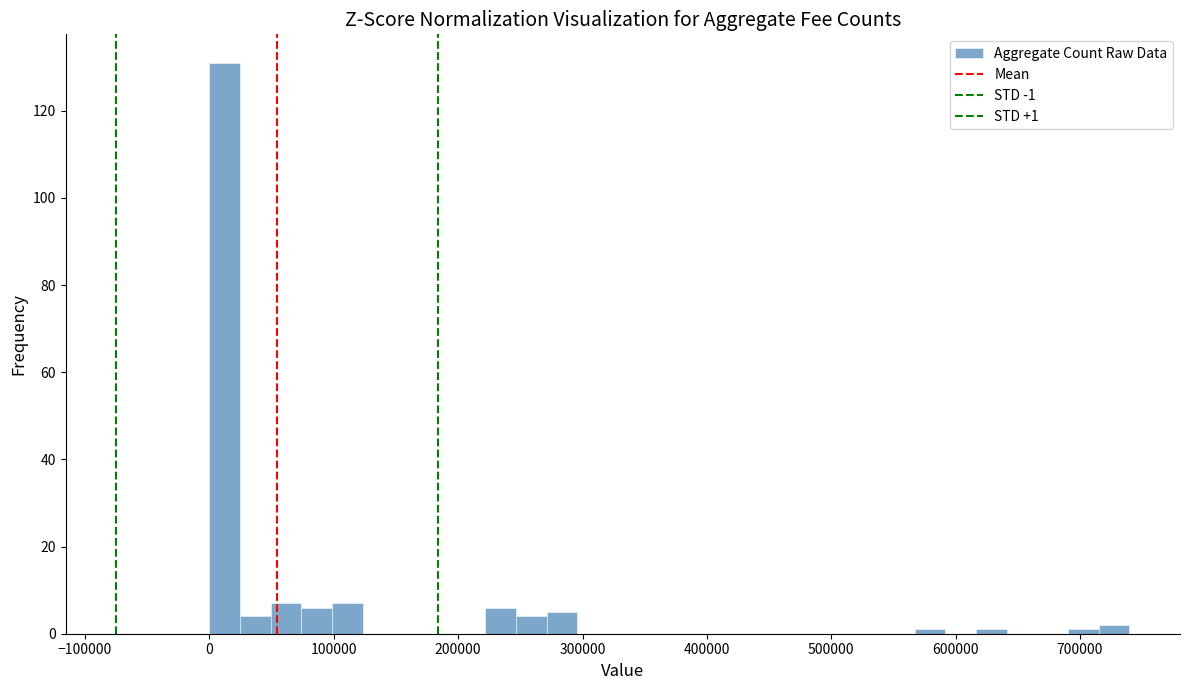

Read against the x-axis, roughly where is the centre of the tallest bar?

10000